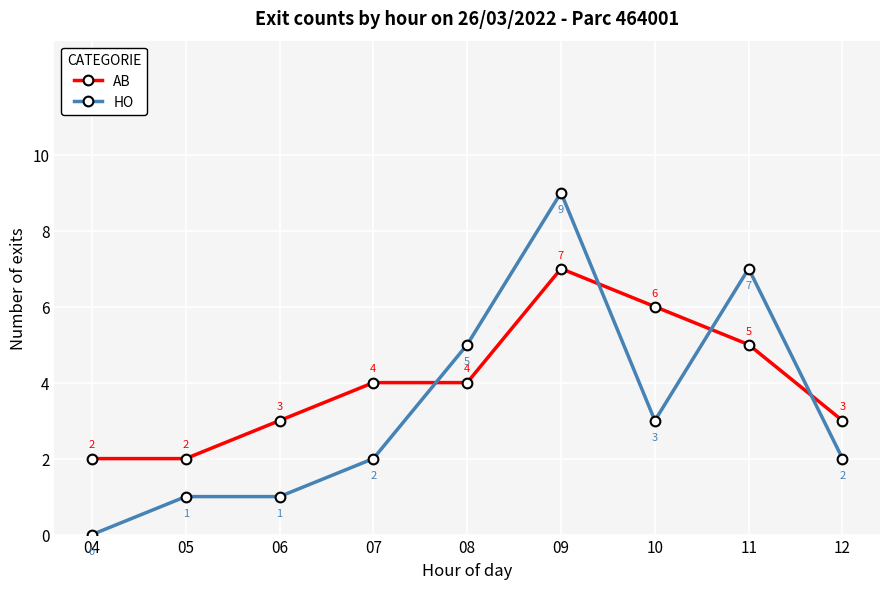

How many times do AB and HO cross each other?

4